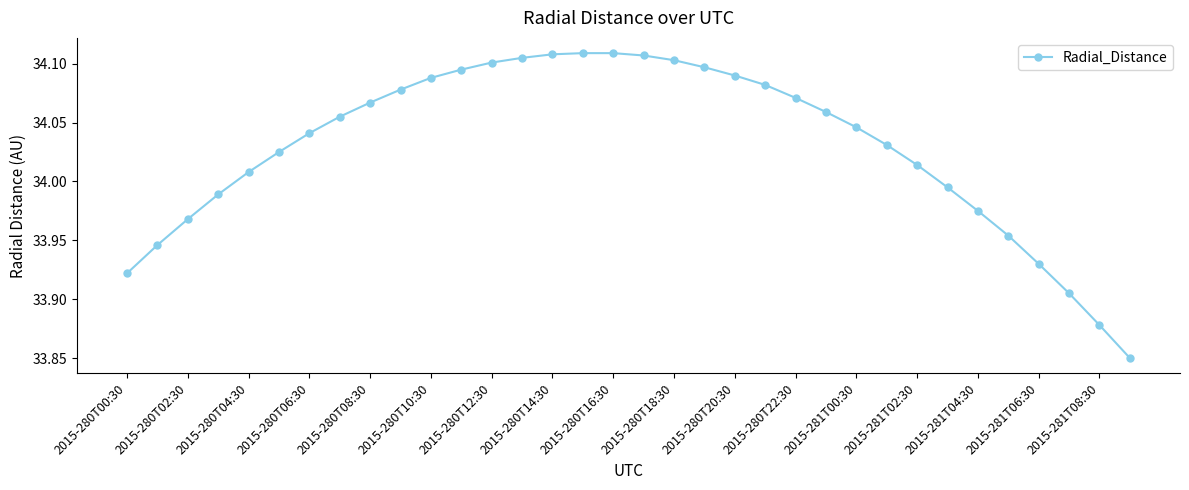

What is the difference between the second highest and minimum values?

0.3